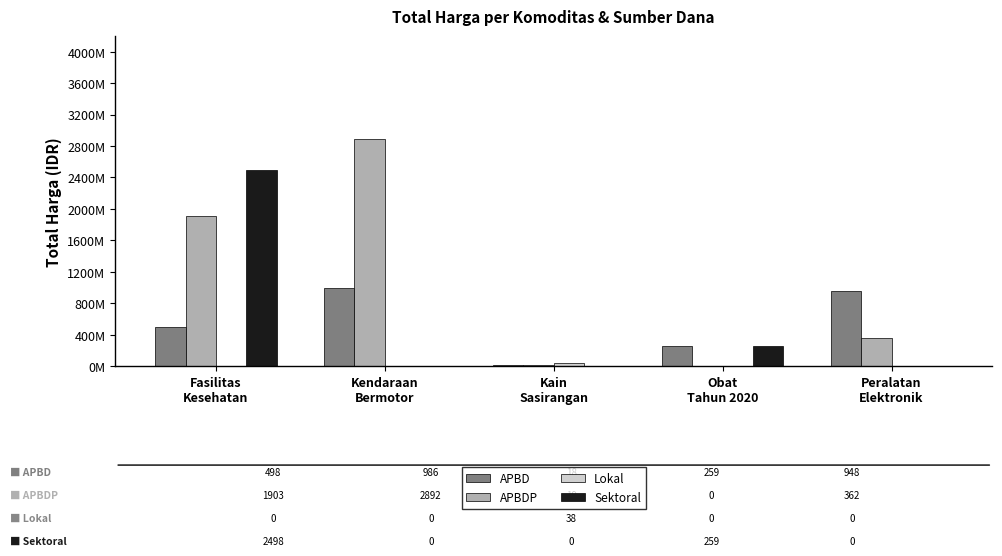

What is the label of the 1st bar from the left?

Fasilitas
Kesehatan